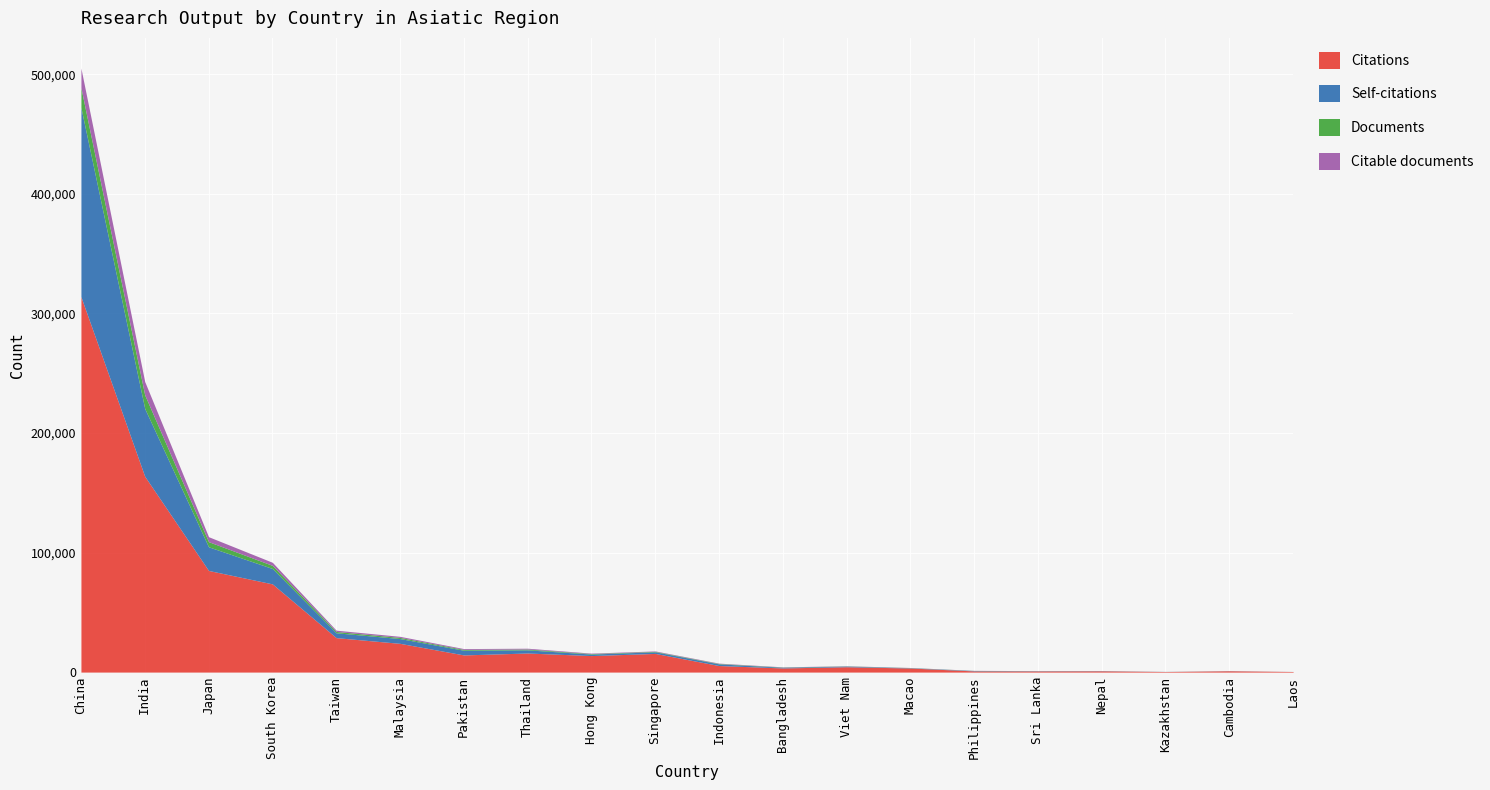

True or false: Documents and Citations cross at least once.

False